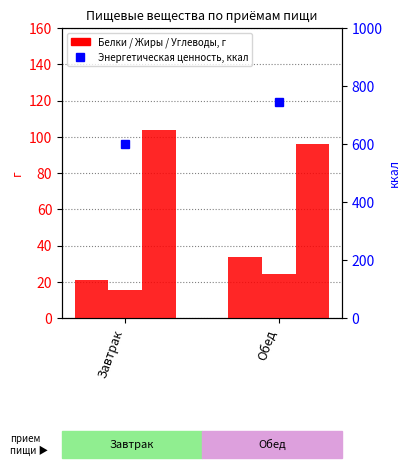

Is it true that Углеводы equals 51.0 at Завтрак?

False